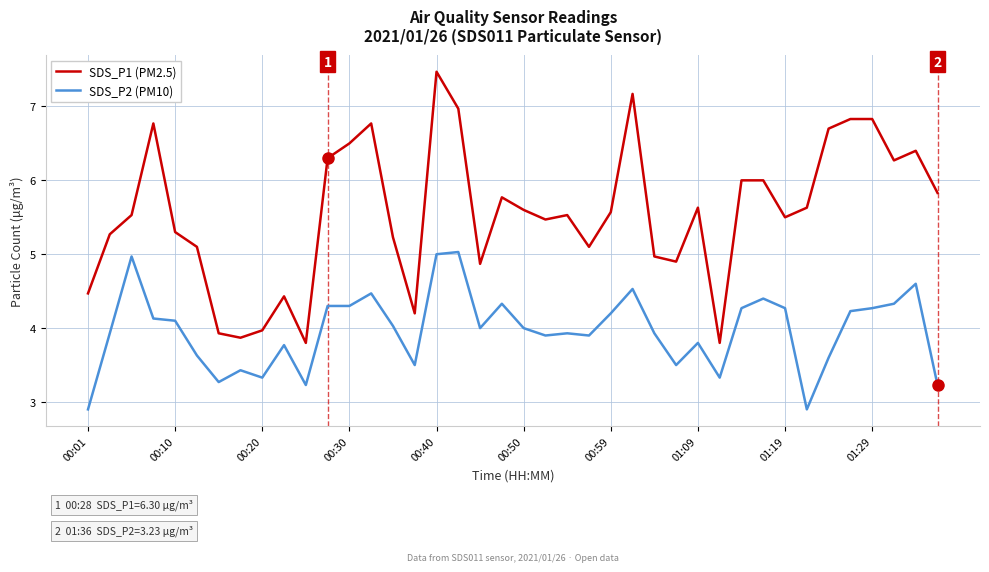

Which series has the largest total across all categories?

SDS_P1 (PM2.5)